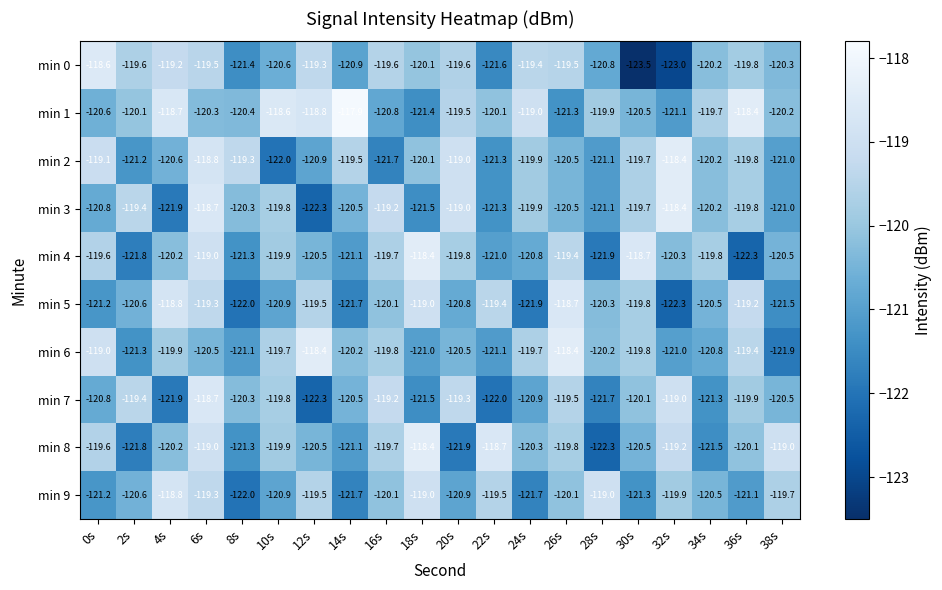

What is the difference between the maximum and minimum values in the min 3 series?

3.9